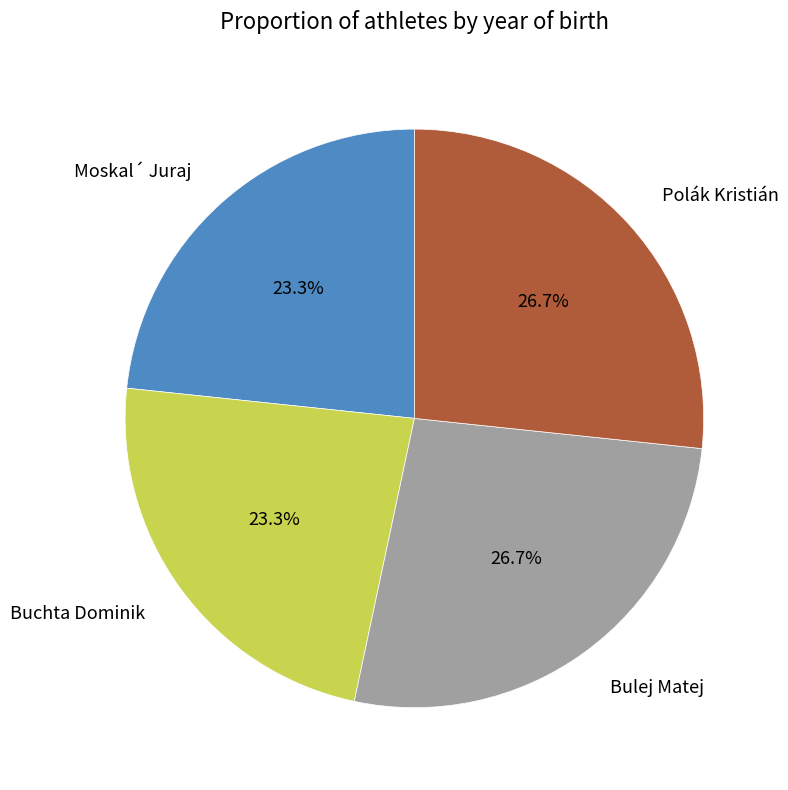

What percentage do Buchta Dominik and Bulej Matej together represent?

50.0%